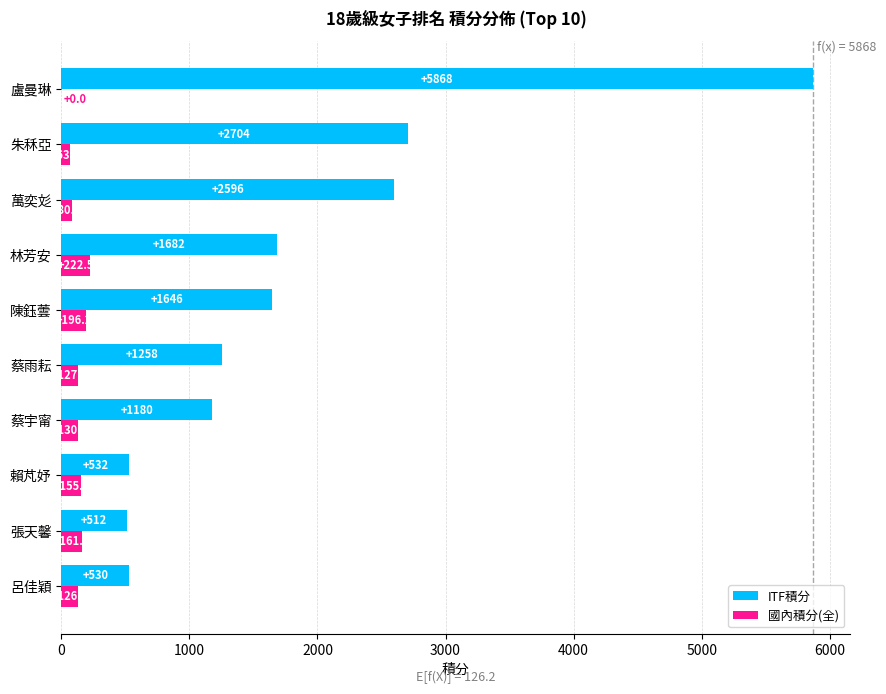

Which category has the highest value in the ITF積分 series?

盧曼琳